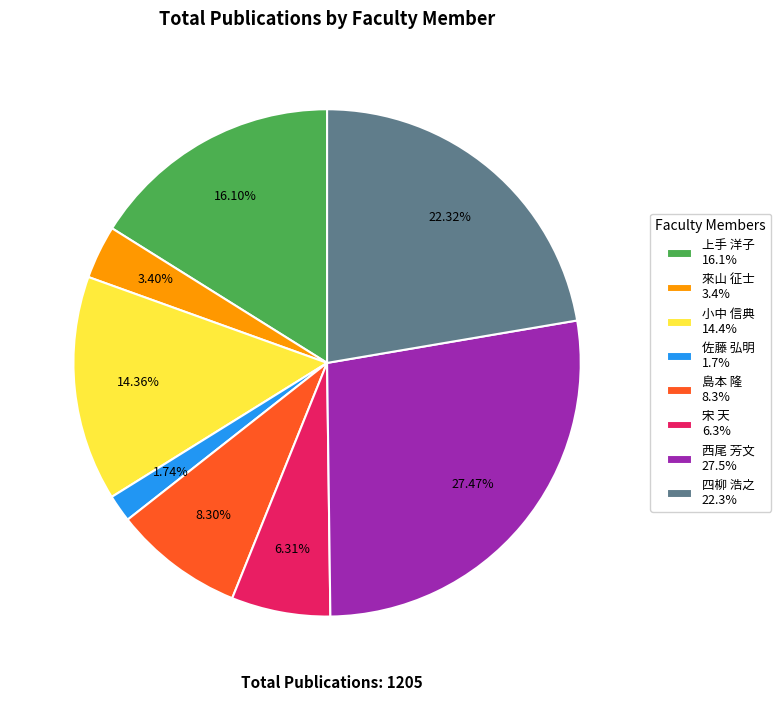

What percentage is the 島本 隆 slice, to the nearest percent?

8%